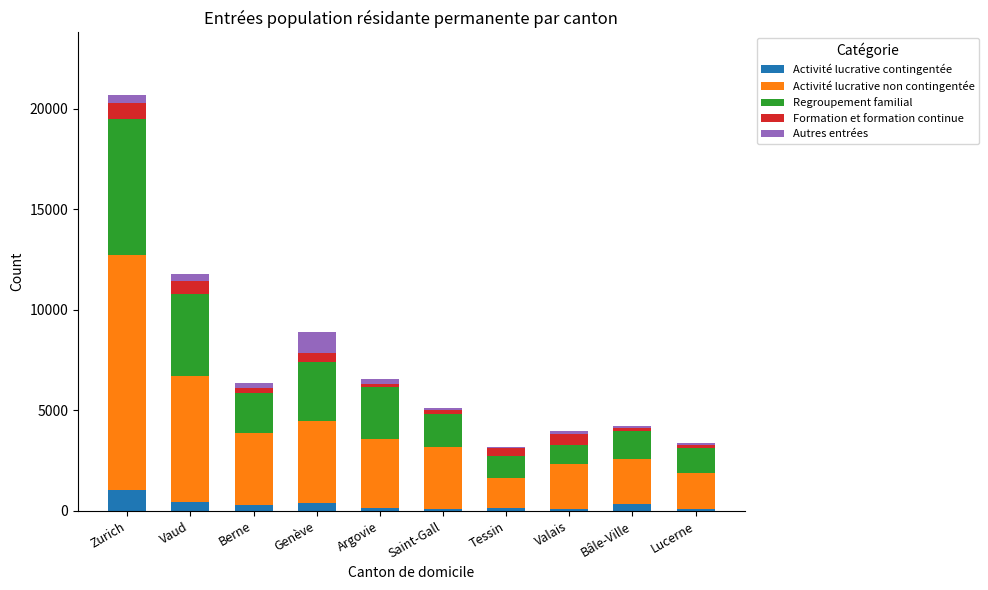

What is the maximum value for Activité lucrative contingentée?

1034